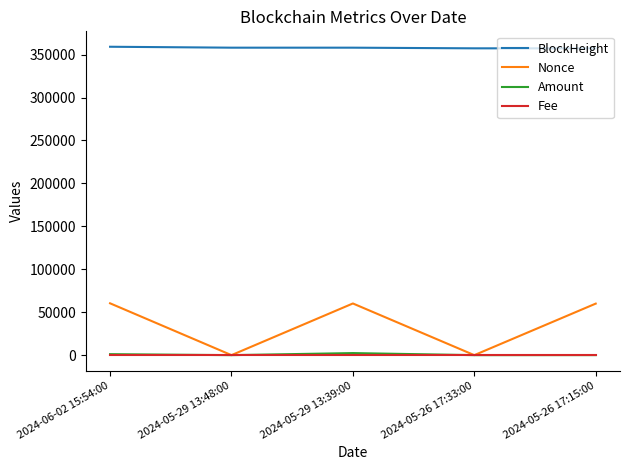

True or false: BlockHeight and Fee intersect in this chart.

False